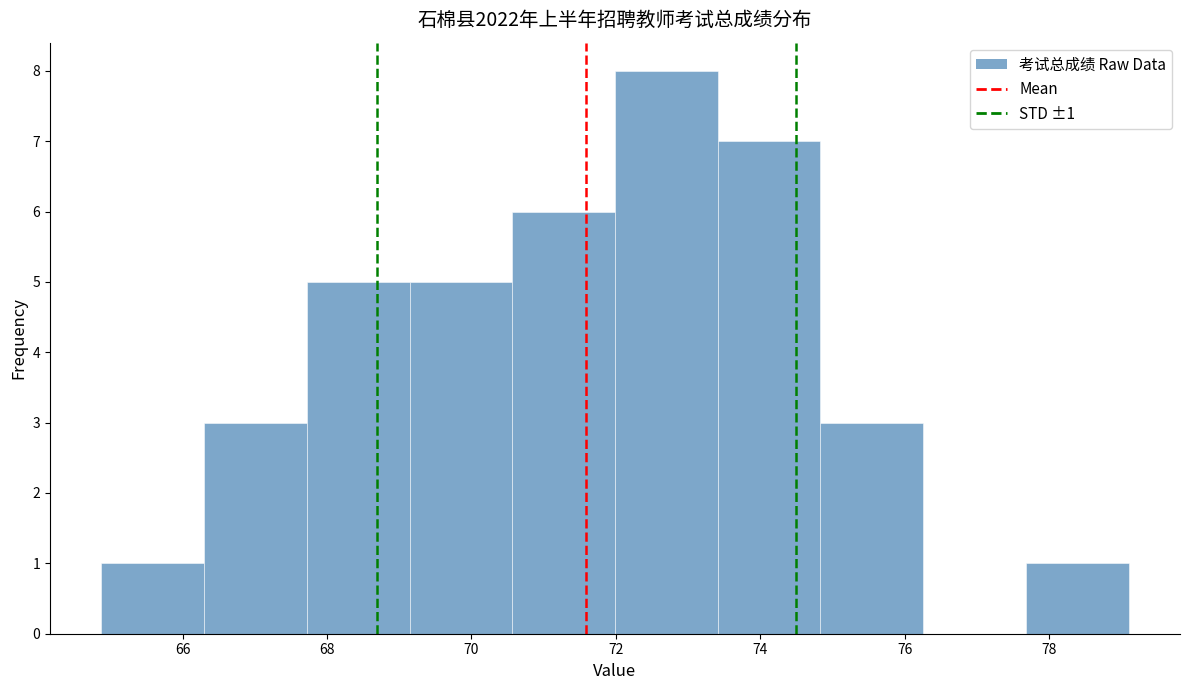

Over which range of the x-axis is the bar tallest?

72.0 to 73.4